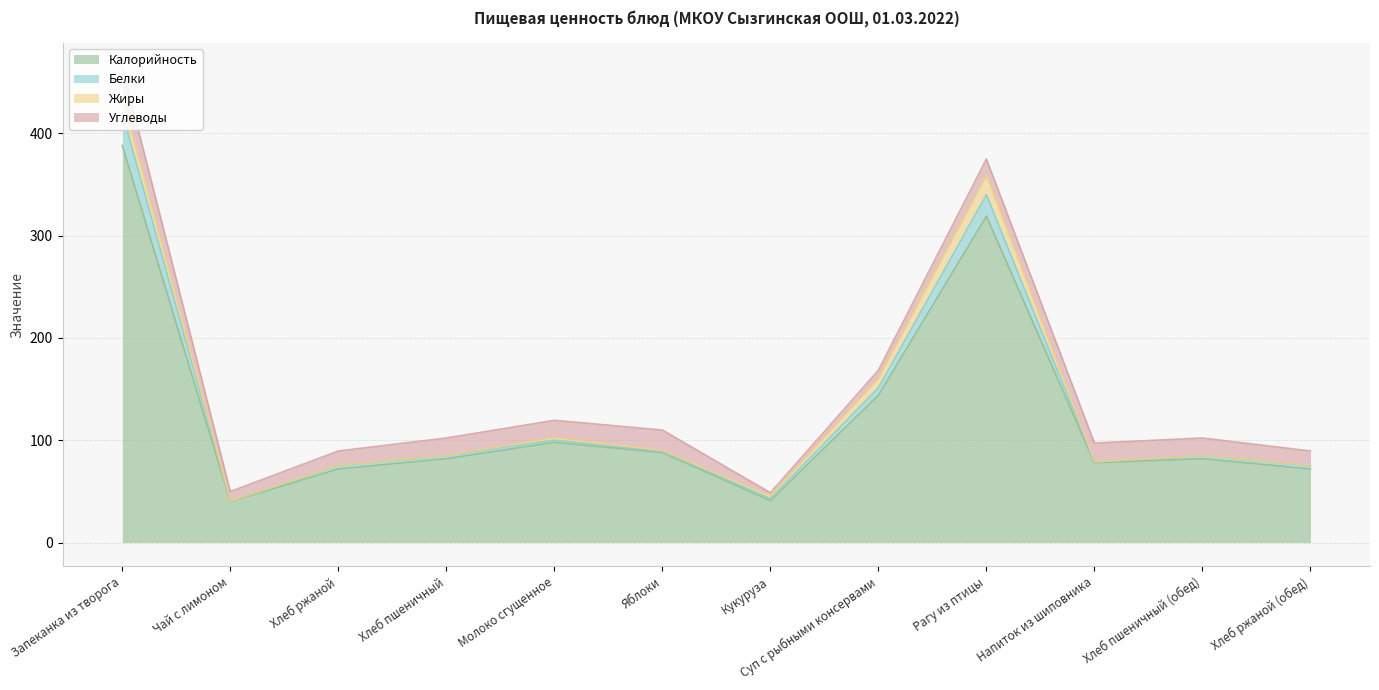

In Калорийность, how many points are higher than both neighbors (excluding endpoints)?

3